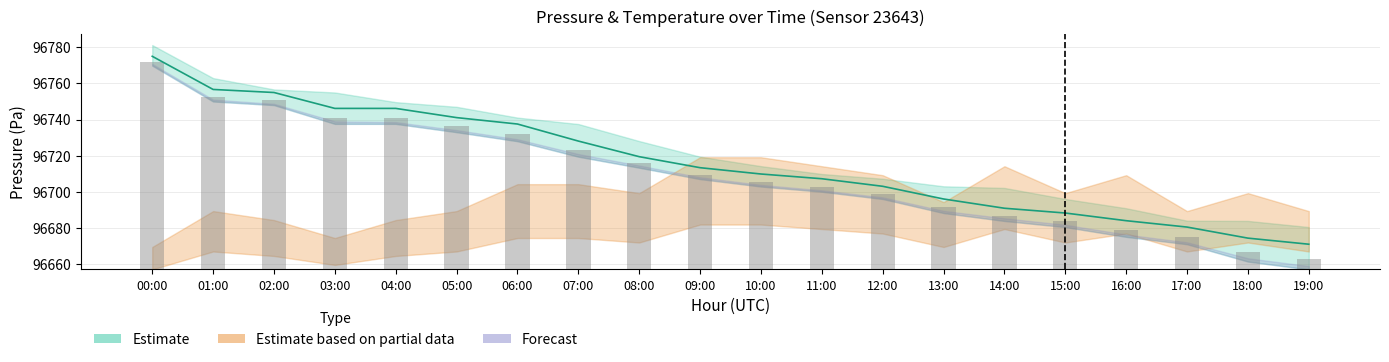

What is the value of the pressure_upper bar at the 19th from the left?

96674.3